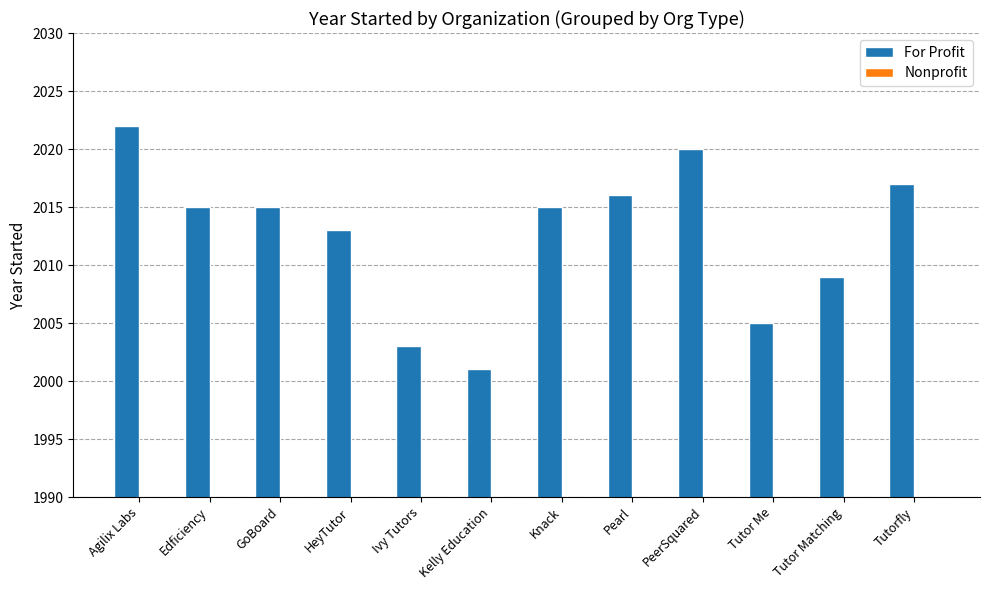

Which series has the largest total across all categories?

For Profit